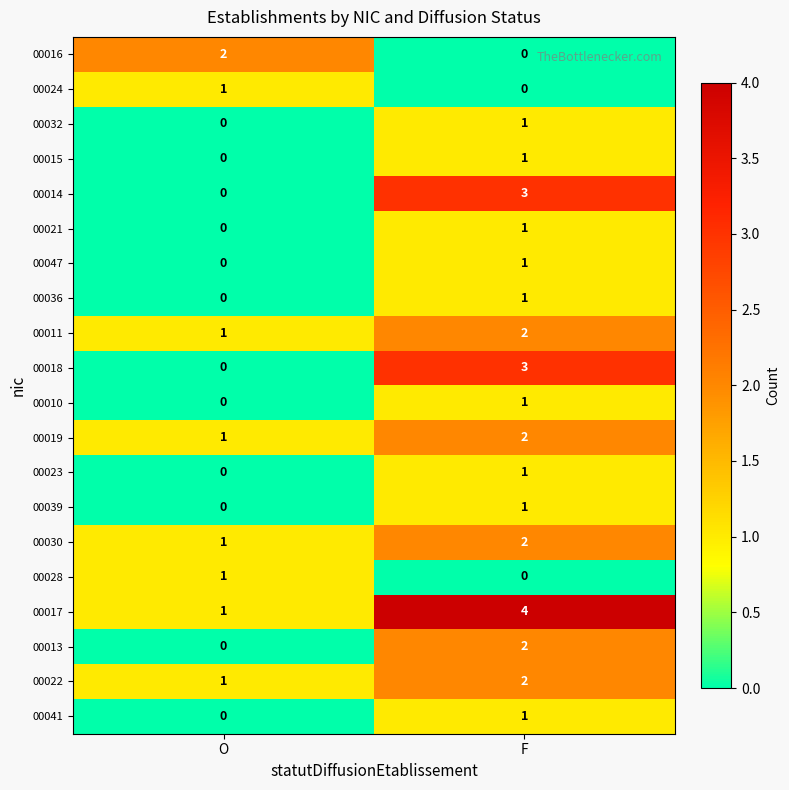

At which label does 00030 reach its peak?

F